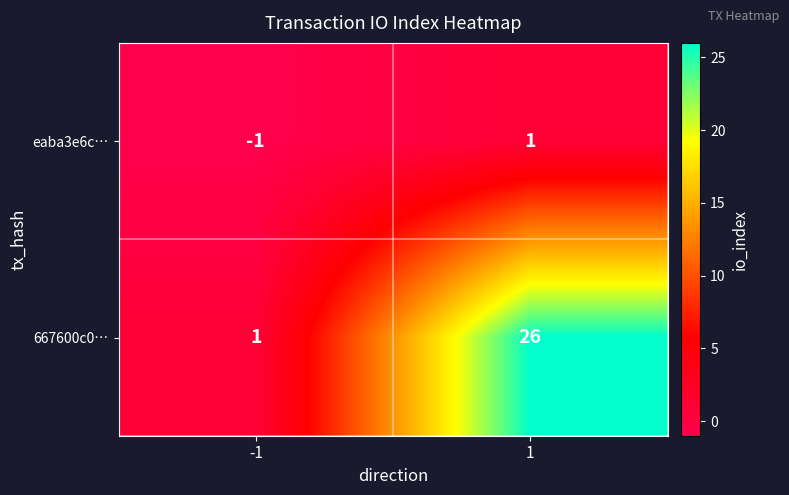

Which series has the largest total across all categories?

667600c0…